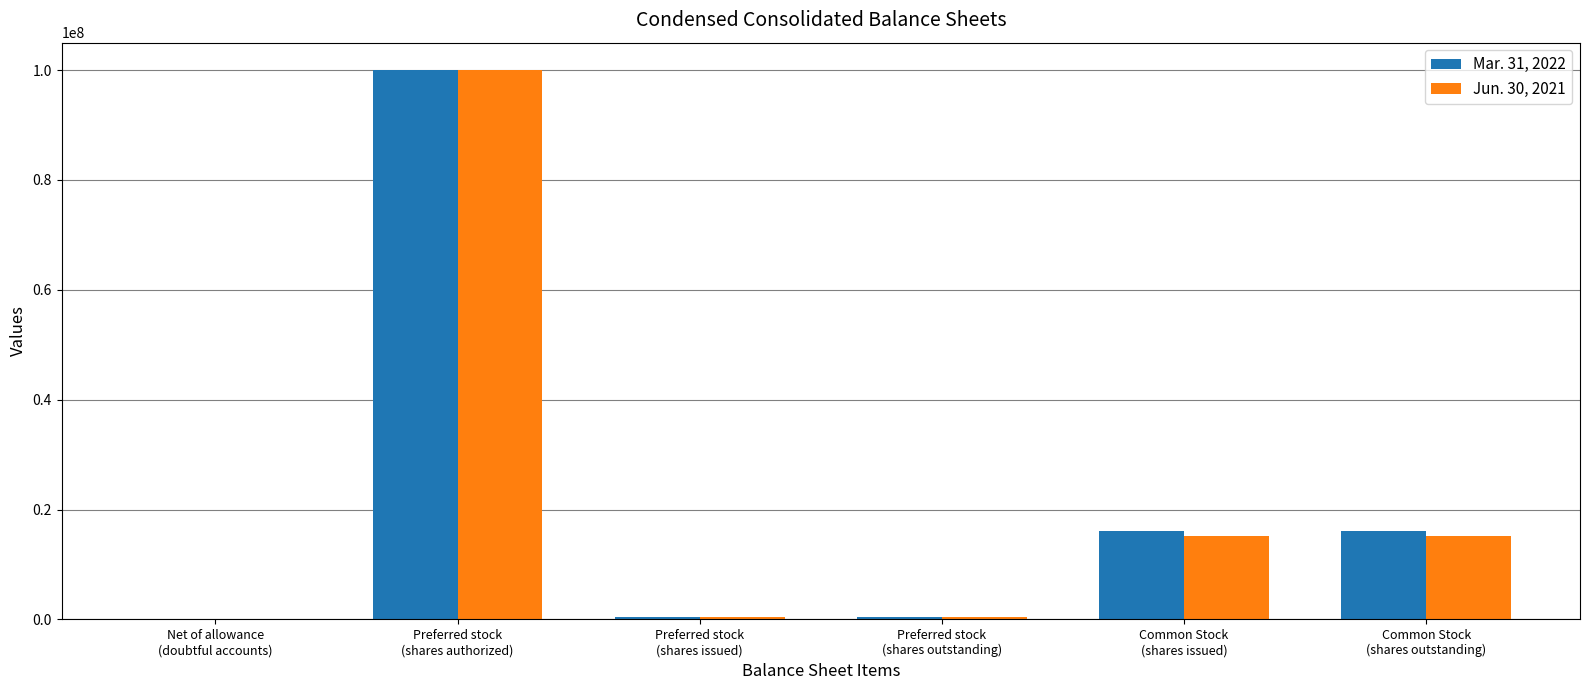

What is the sum of the Jun. 30, 2021 values at Preferred stock
(shares outstanding) and Preferred stock
(shares issued)?

1000000